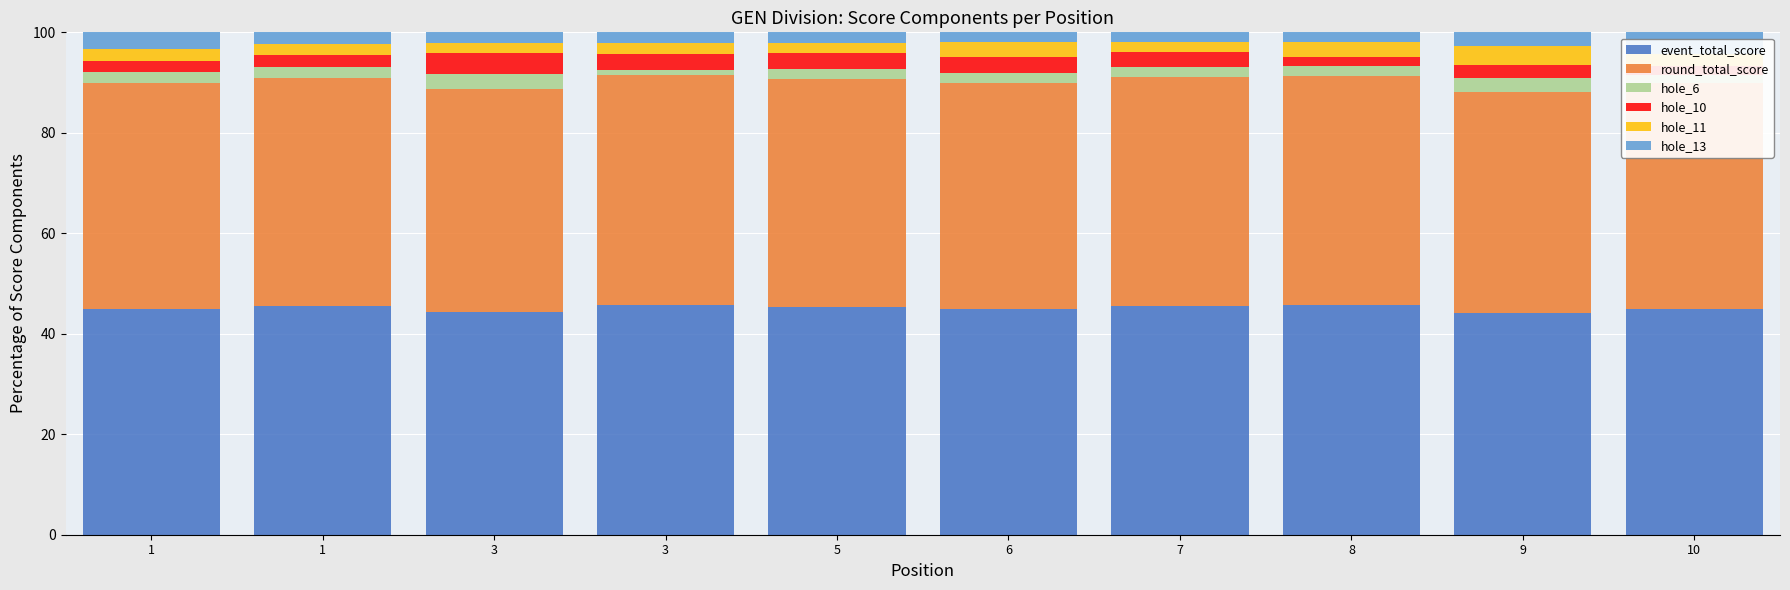

The value of hole_6 at 1 is 3.5. True or false?

False